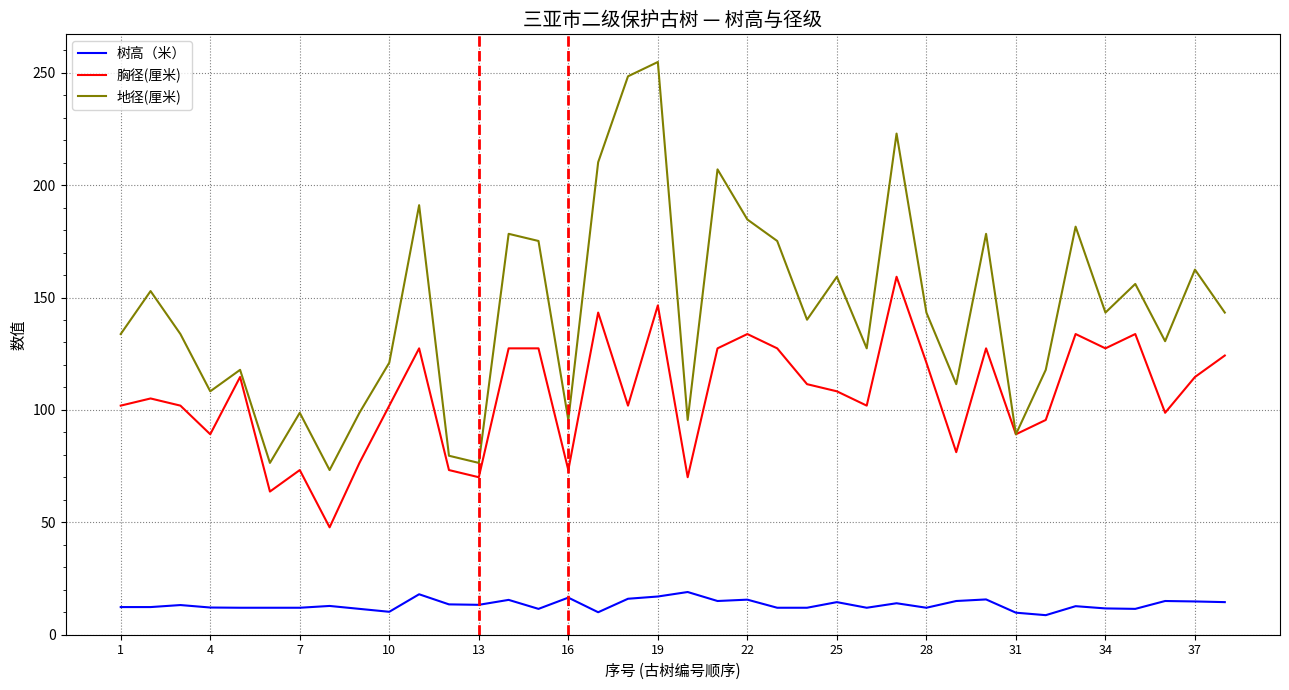

Which series has the largest total across all categories?

地径(厘米)